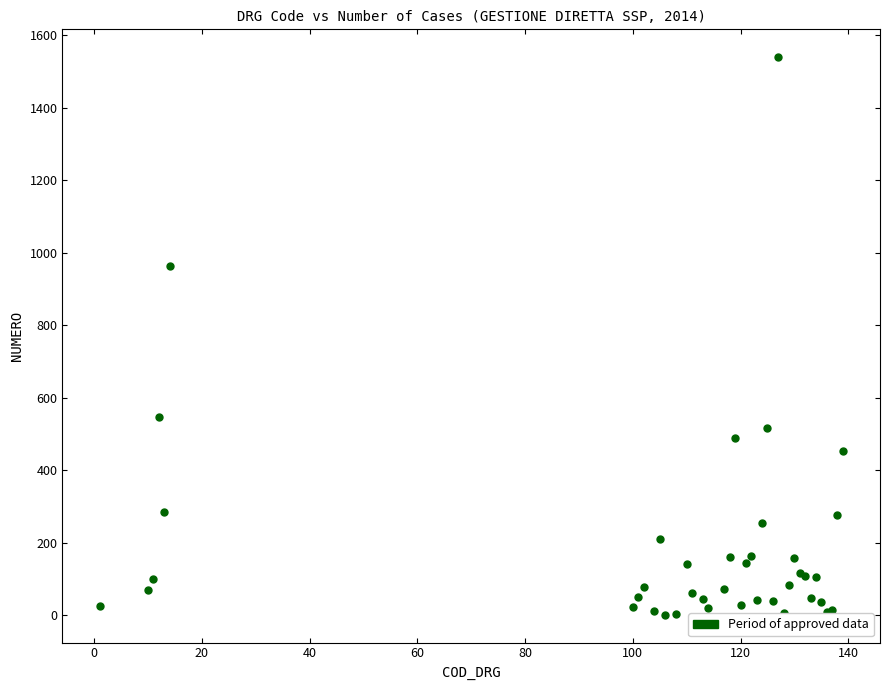

What Y value in the scatter plot is closest to 770?

963